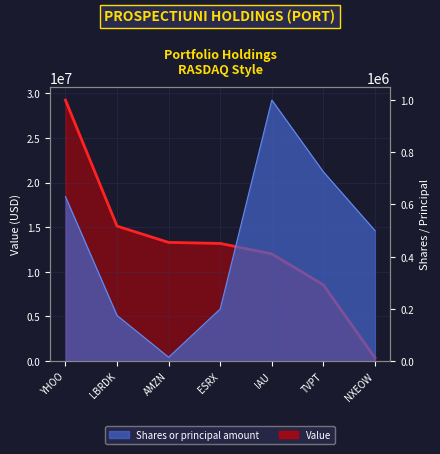

What is the difference between the second highest and second lowest values in the Shares or principal amount series?

550000